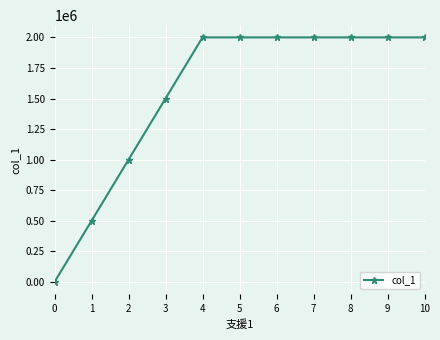

What is the difference between the maximum and minimum values?

2000000